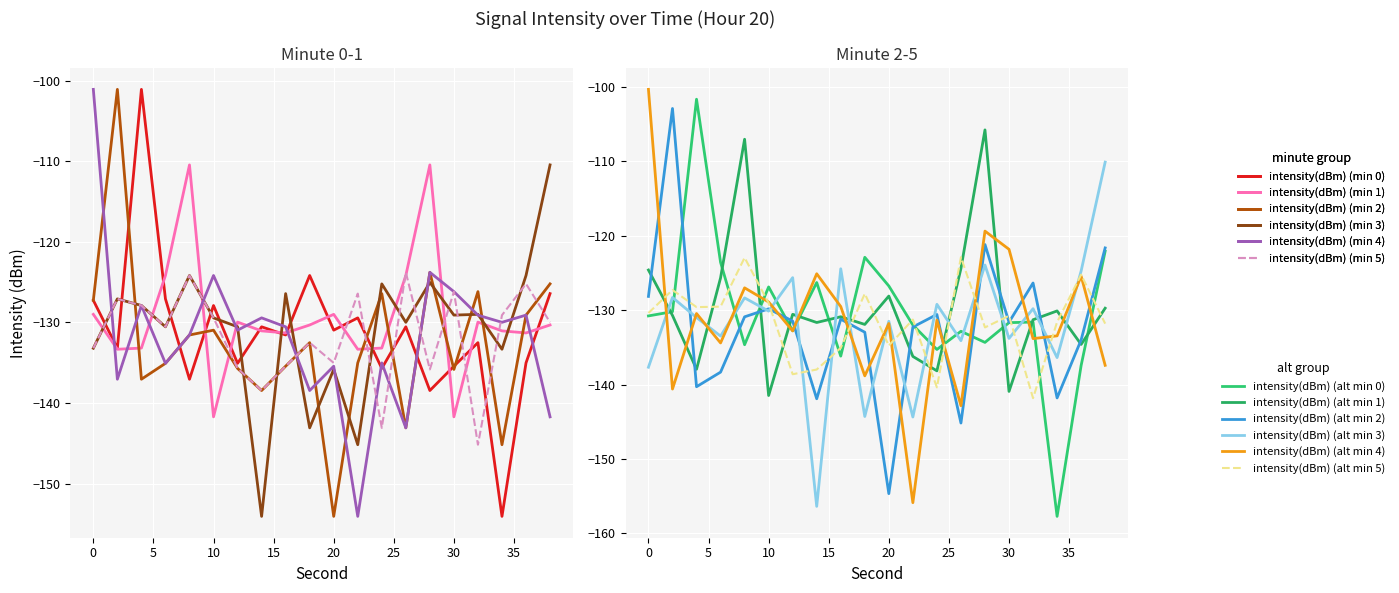

List the labels in order of intensity(dBm) (min 3) value, smallest first.

14, 22, 18, 20, 34, 0, 6, 12, 26, 10, 30, 32, 4, 2, 16, 24, 28, 36, 8, 38